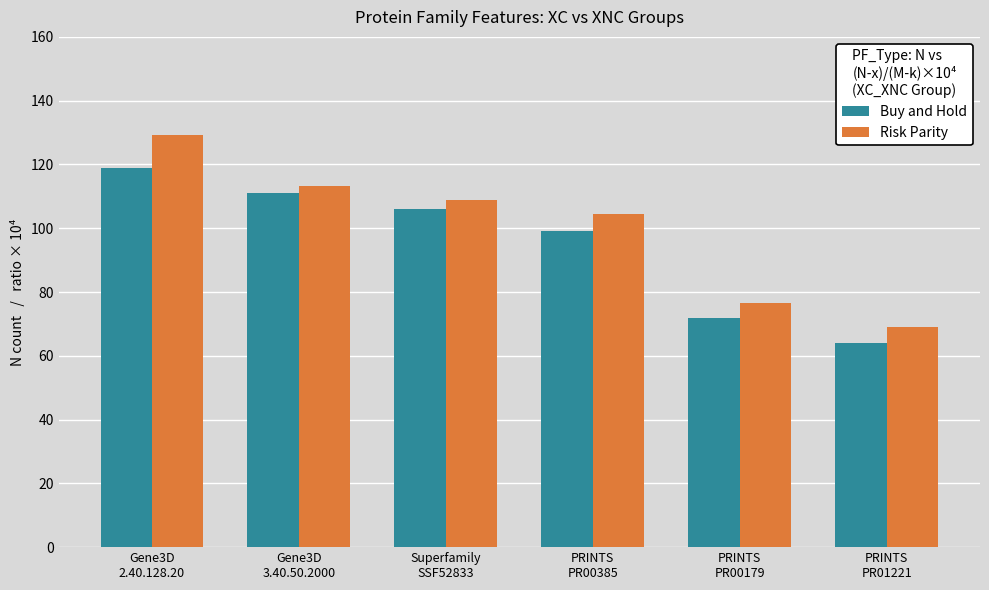

At which label does Risk Parity reach its minimum?

PRINTS
PR01221